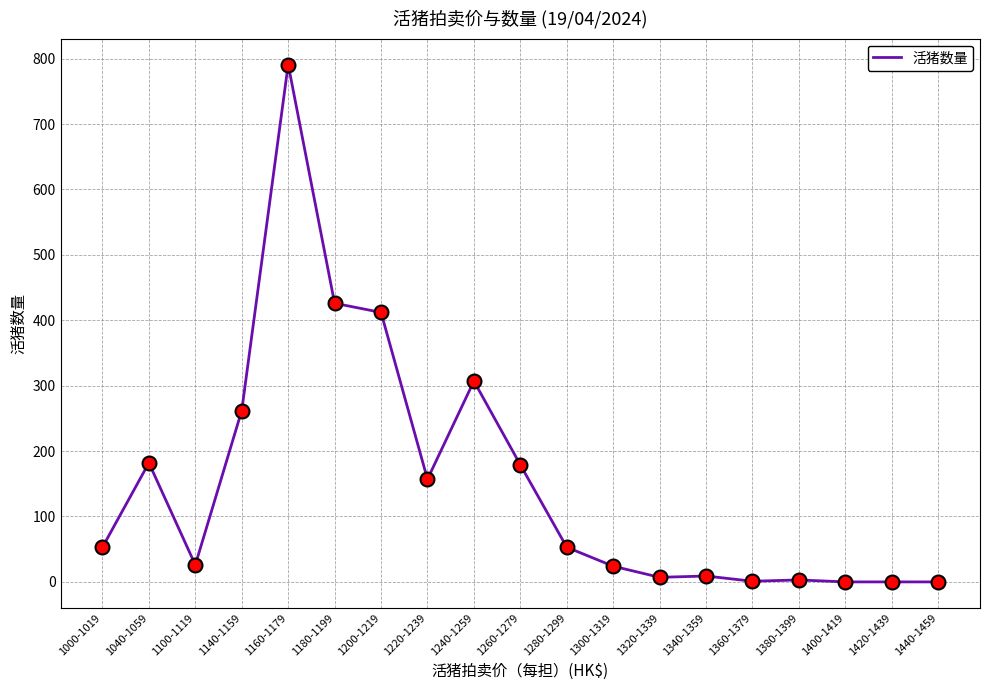

What is the change in value from 1300-1319 to 1400-1419?

-24